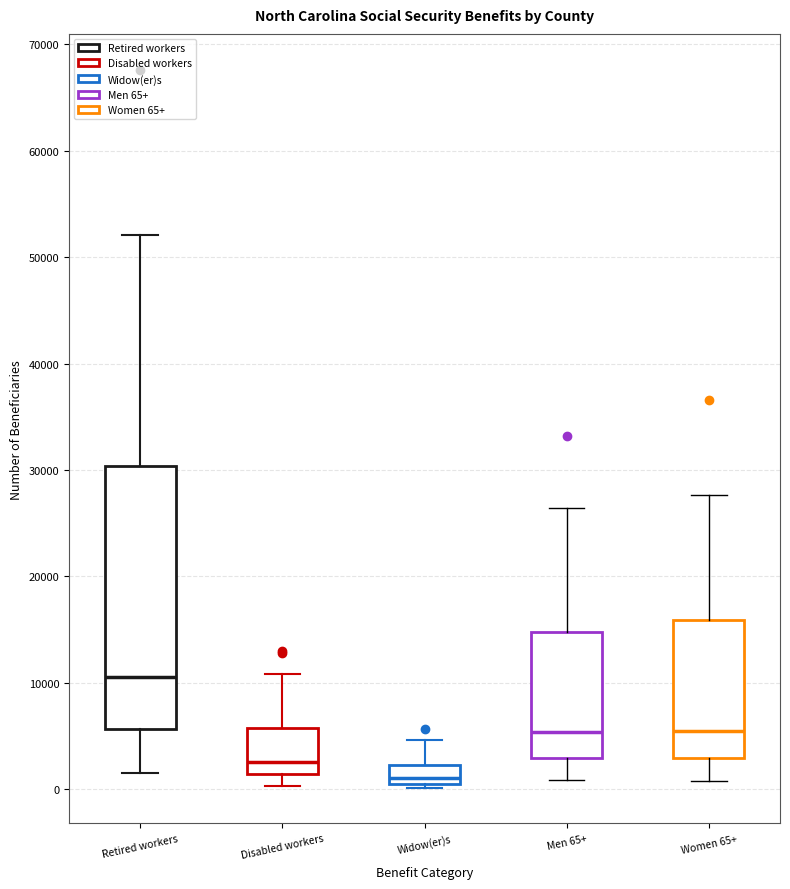

Comparing the boxes themselves (not the whiskers), which one is the tallest?

Retired workers